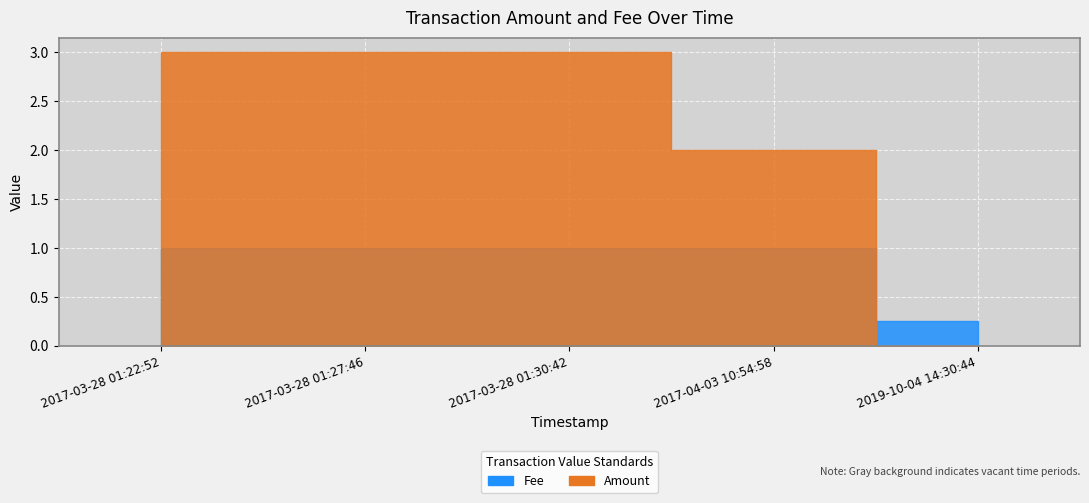

Rank the categories by Fee value from lowest to highest.

2019-10-04 14:30:44, 2017-03-28 01:30:42, 2017-03-28 01:27:46, 2017-03-28 01:22:52, 2017-04-03 10:54:58